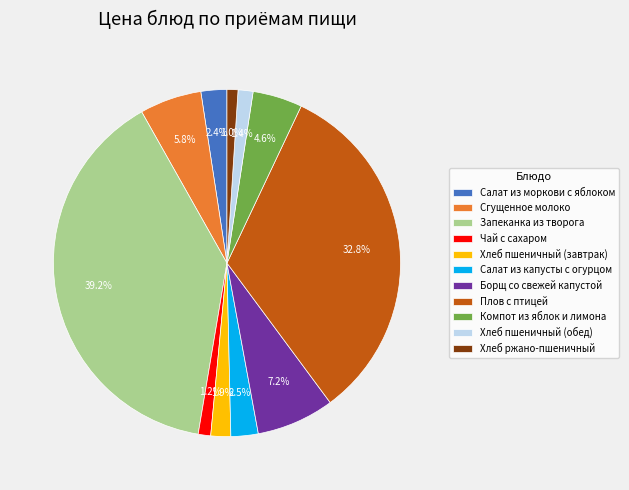

Which category has the biggest portion of the pie?

Запеканка из творога